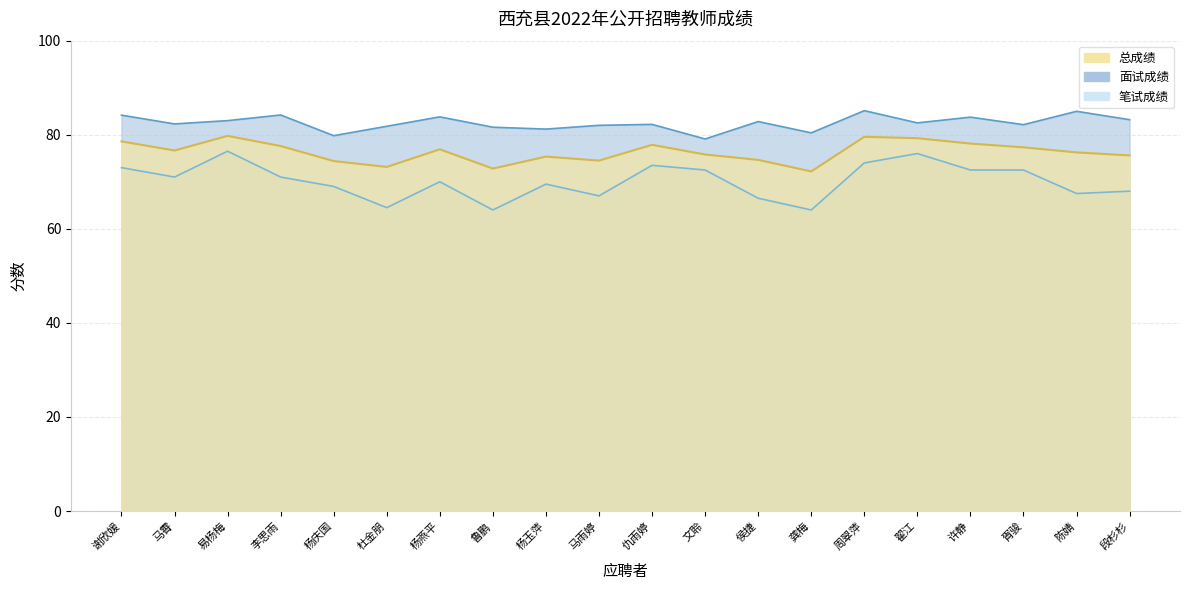

At which category does the chart reach its peak across all series?

周翠萍